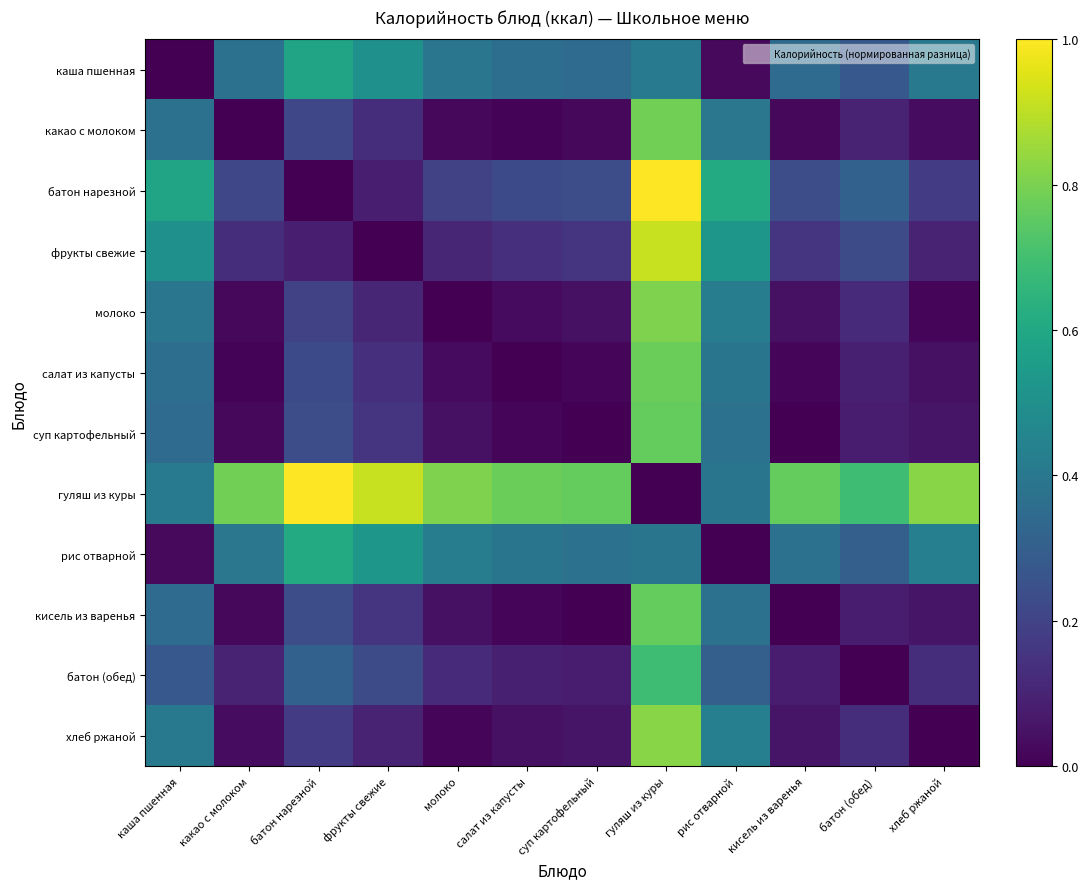

Which series has the widest spread of values?

батон нарезной